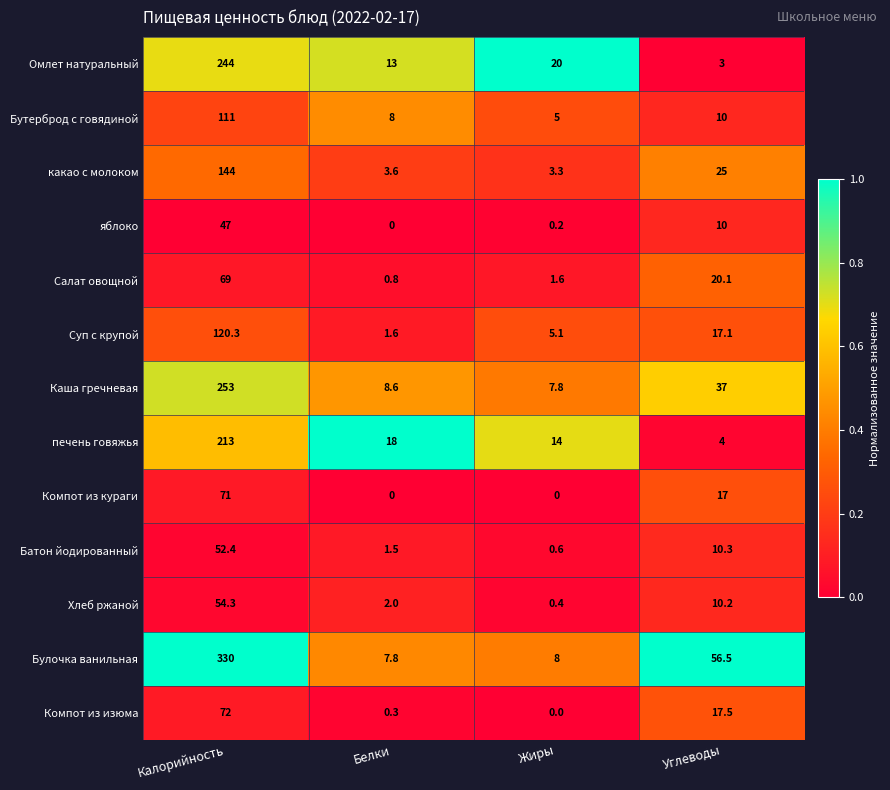

True or false: Булочка ванильная has a value of 56.5 at Углеводы.

True